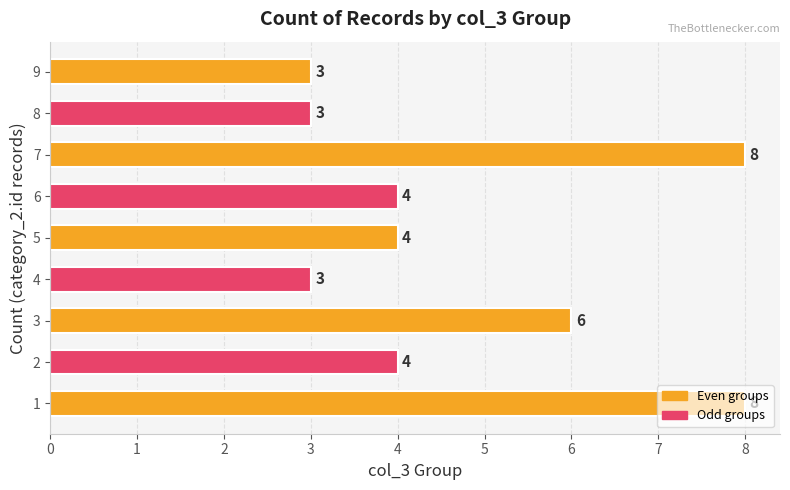

Does the chart contain stacked bars?

No